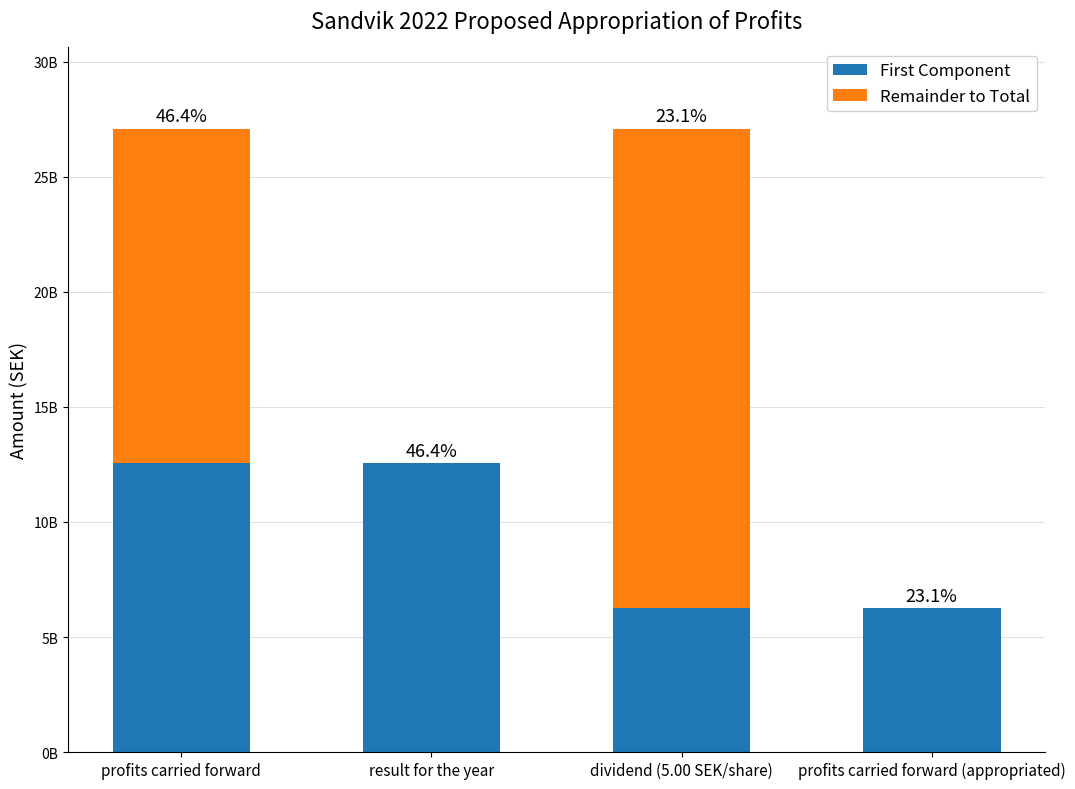

Are the bars grouped side by side (vs. stacked)?

No